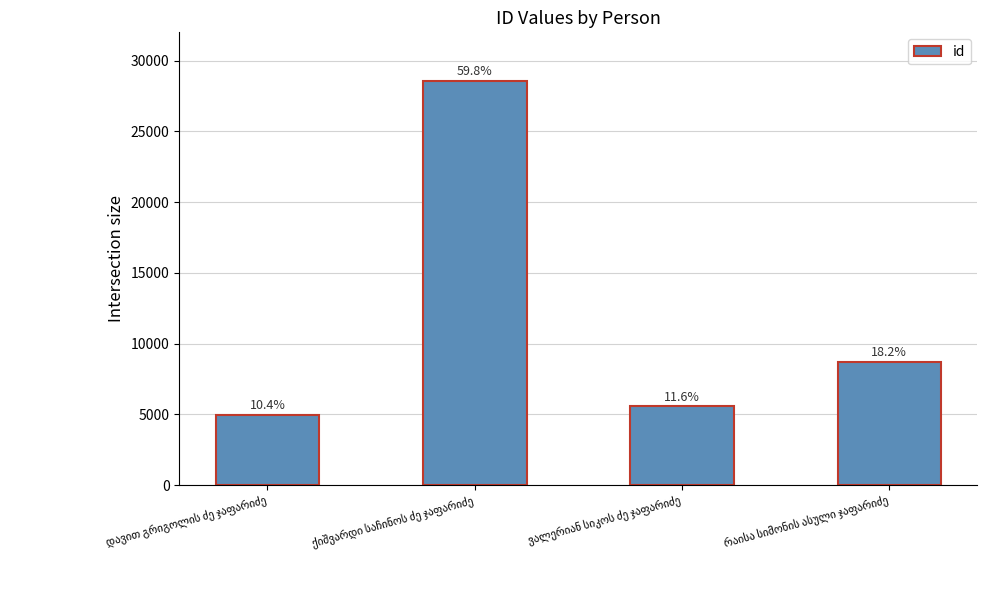

Where is the data nearest to the value 16758?

რაისა სიმონის ასული ჯაფარიძე